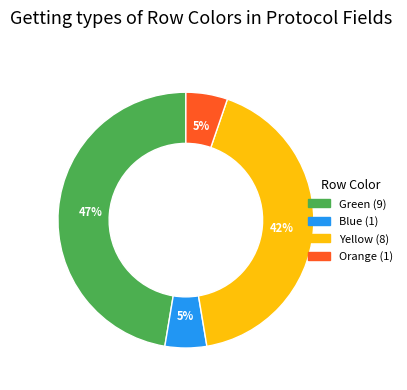

To the nearest percent, what is the difference between the largest and smallest slice percentages?

42%